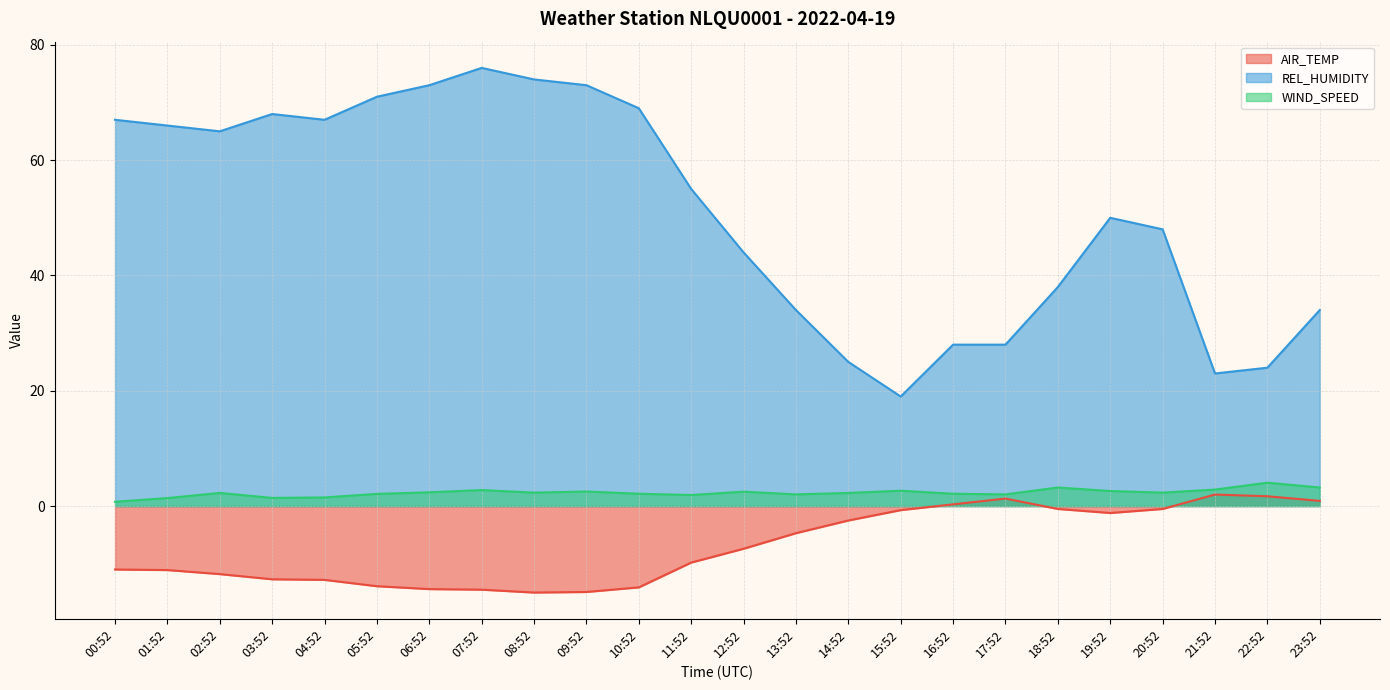

At which label does AIR_TEMP first exceed -7?

13:52